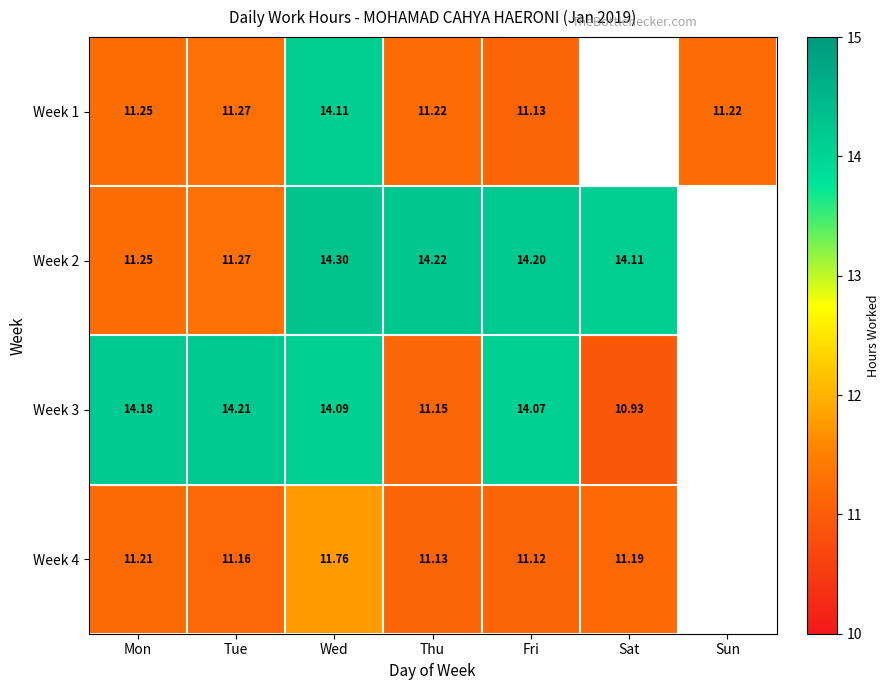

Is the value of Week 2 at Wed greater than the value of Week 1 at Thu?

Yes